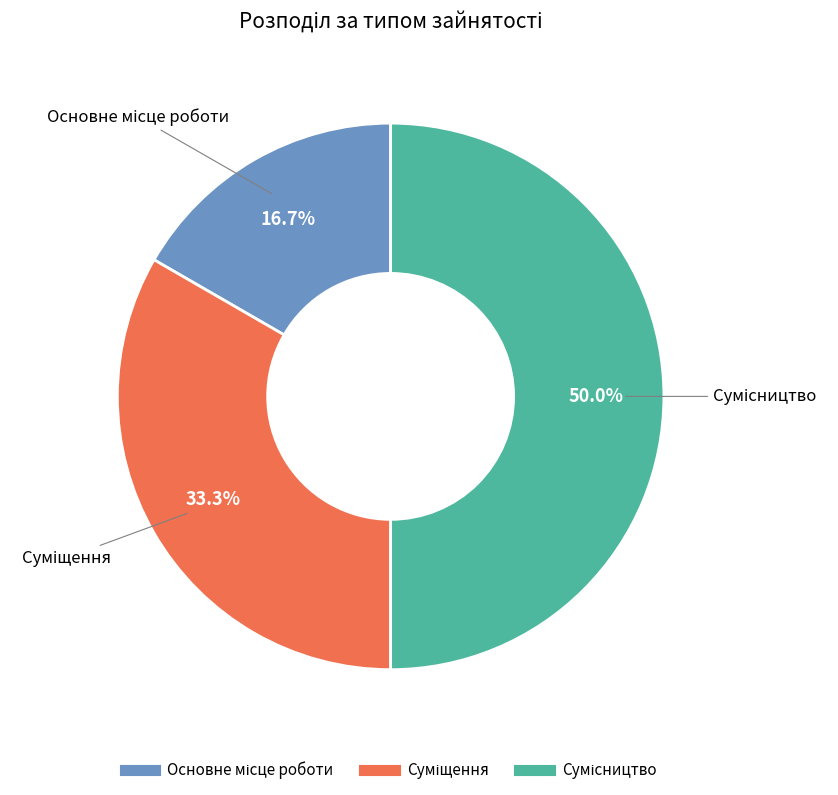

How many segments does this pie chart have?

3